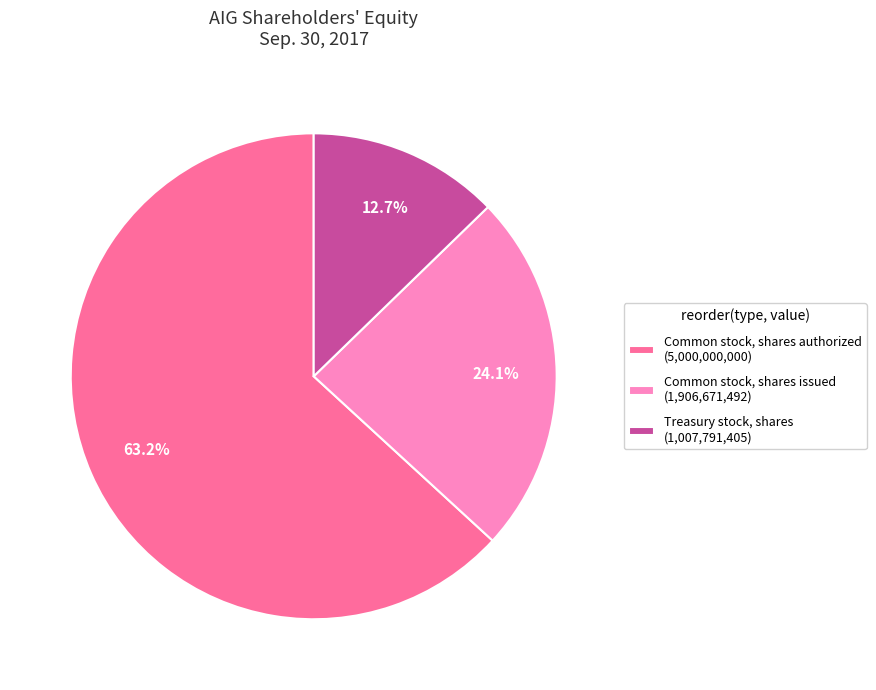

How much of the chart is everything except Common stock, shares authorized (5,000,000,000)?

36.8%